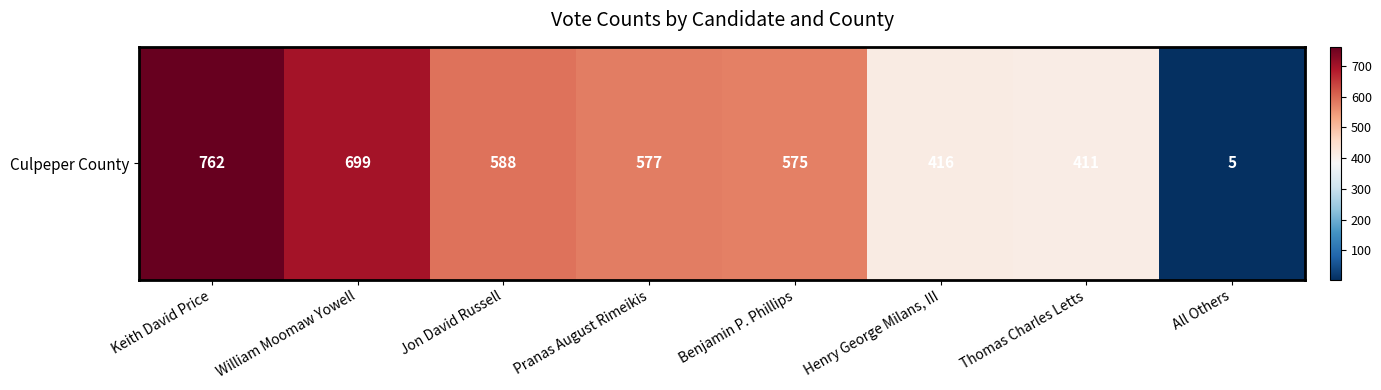

What is the difference between the values at Thomas Charles Letts and Jon David Russell?

177